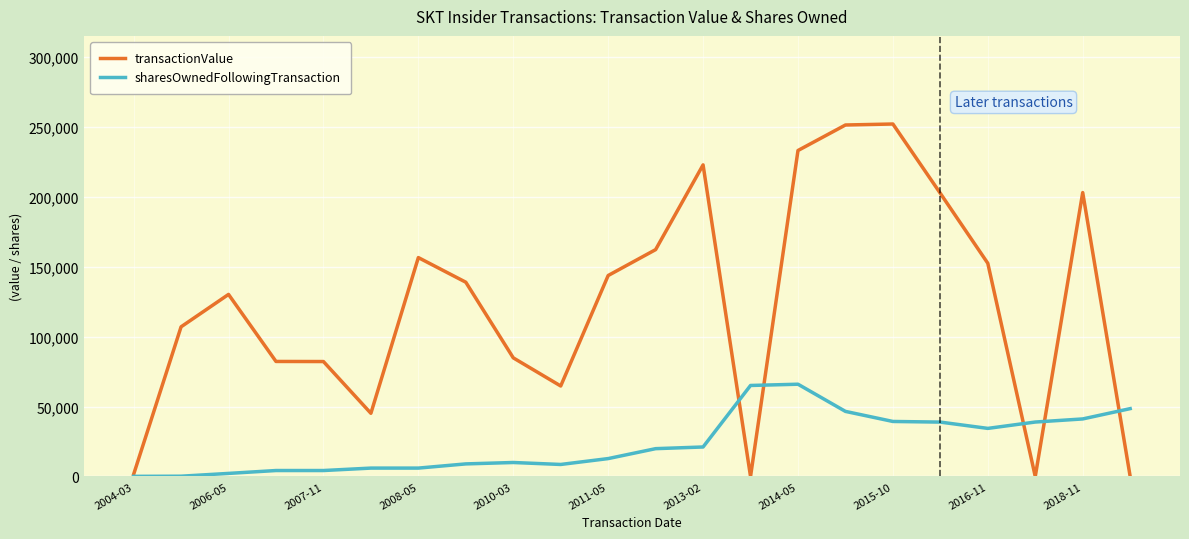

What is the maximum value for sharesOwnedFollowingTransaction?

66004